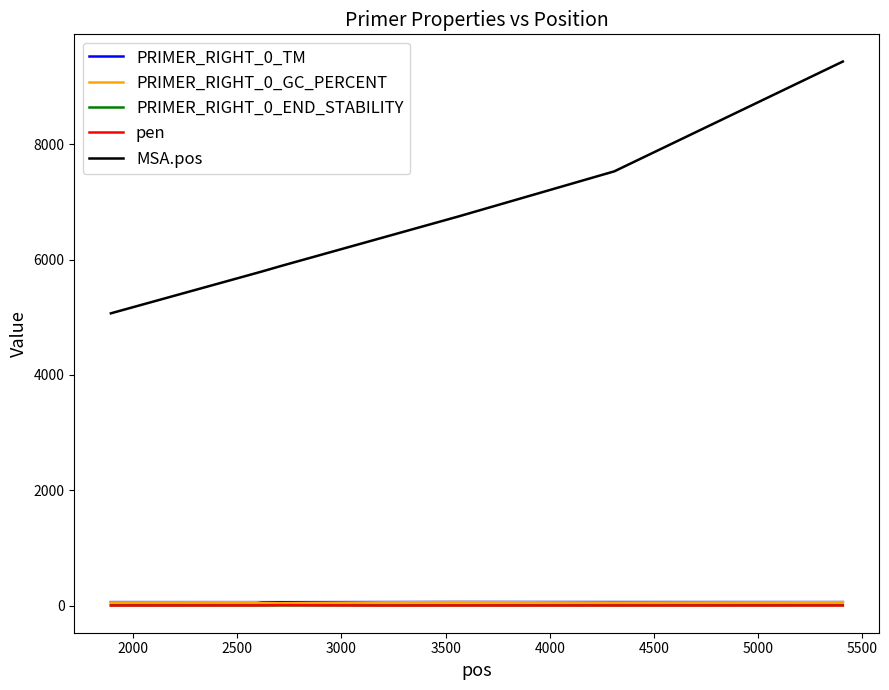

True or false: PRIMER_RIGHT_0_GC_PERCENT and MSA.pos intersect in this chart.

False